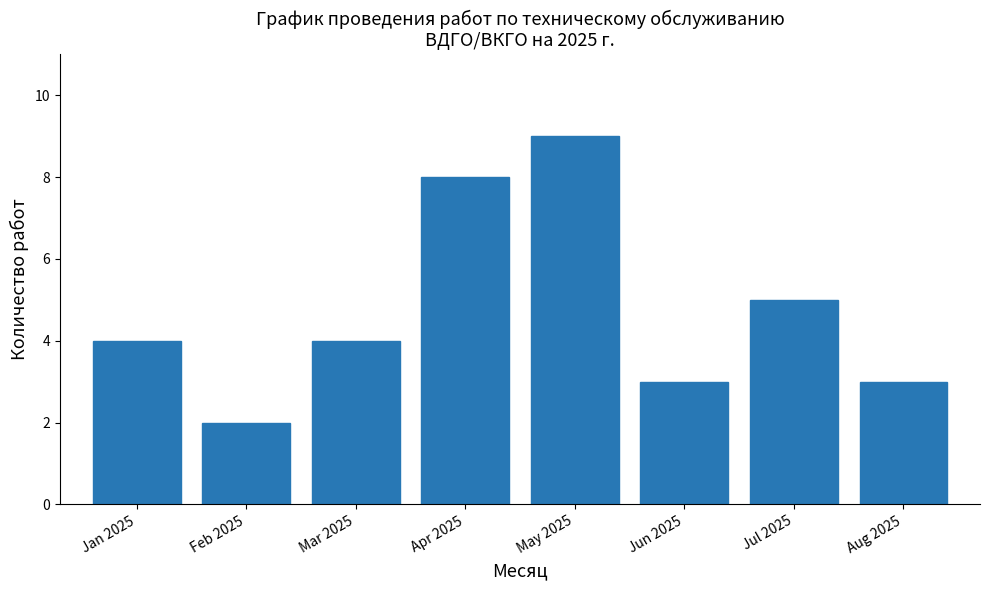

Reading left to right, transcribe all the data shown in this chart.

4	2	4	8	9	3	5	3